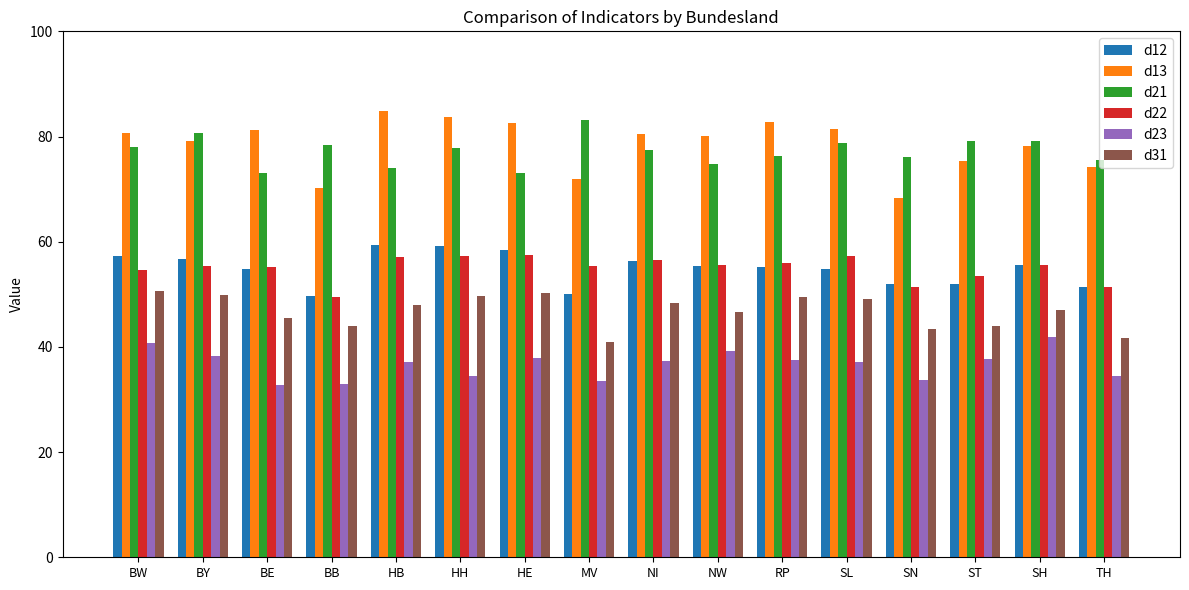

Count the number of categories in the chart.

16